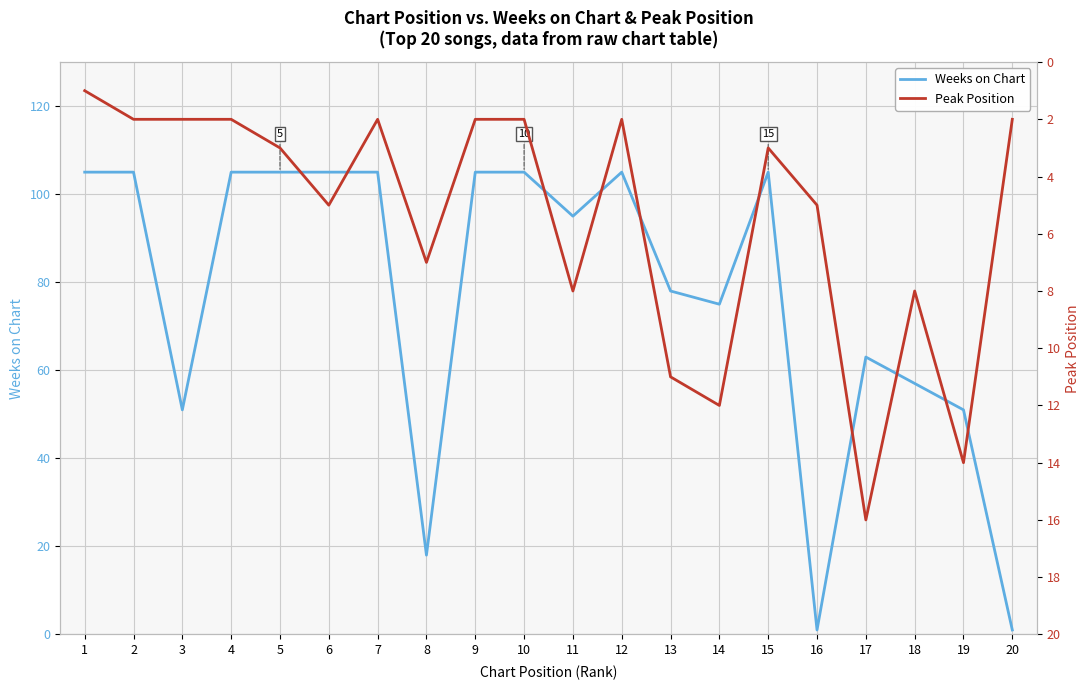

At which label does Peak Position first exceed 3?

6